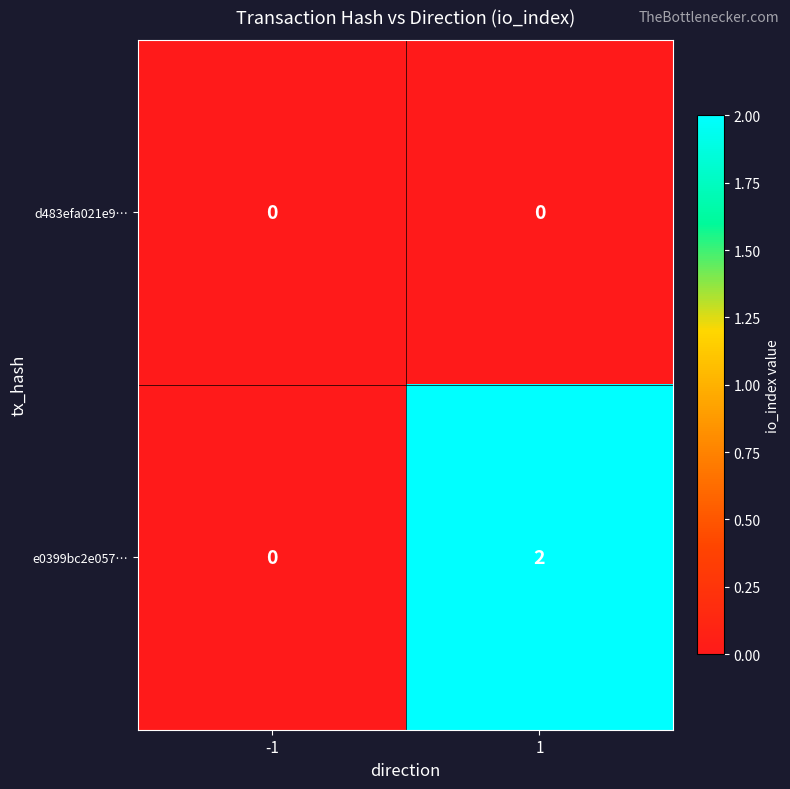

Reading left to right, extract all data points from this chart.

d483efa021e9…: -1=0	1=0
e0399bc2e057…: -1=0	1=2